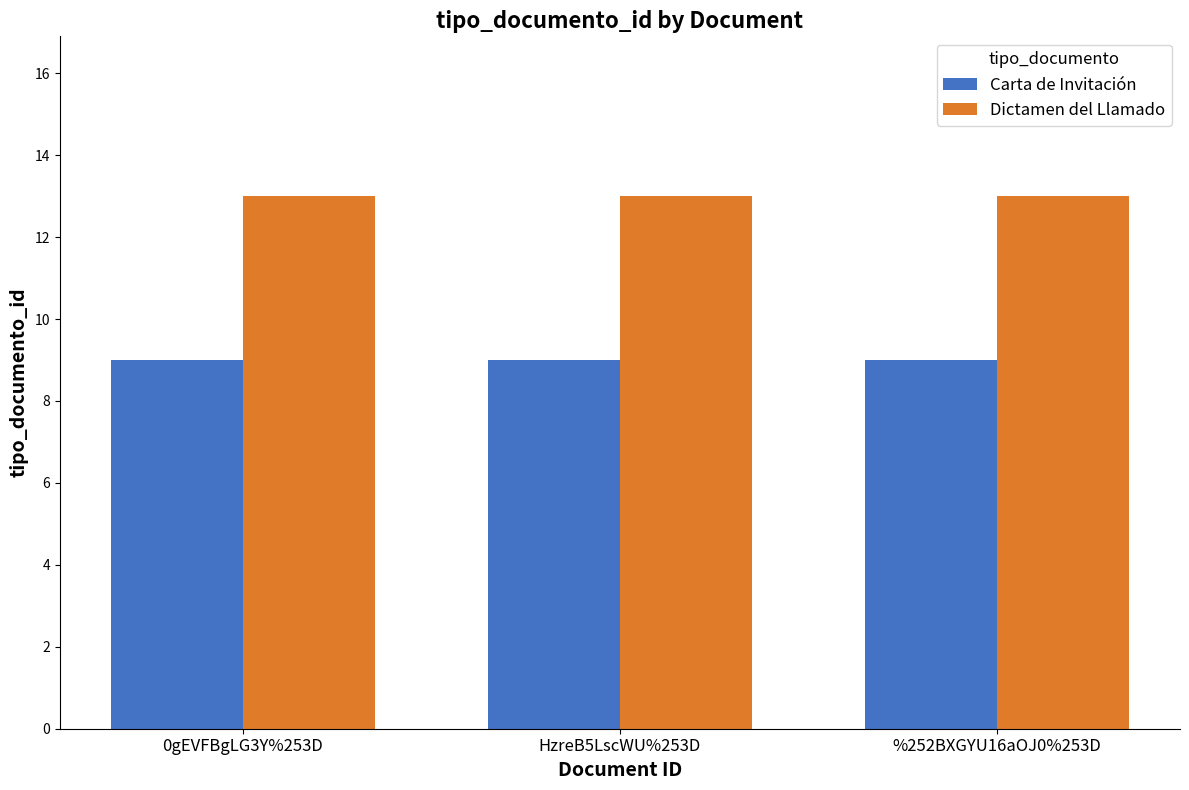

List the series in order of their overall mean, highest first.

Dictamen del Llamado, Carta de Invitación